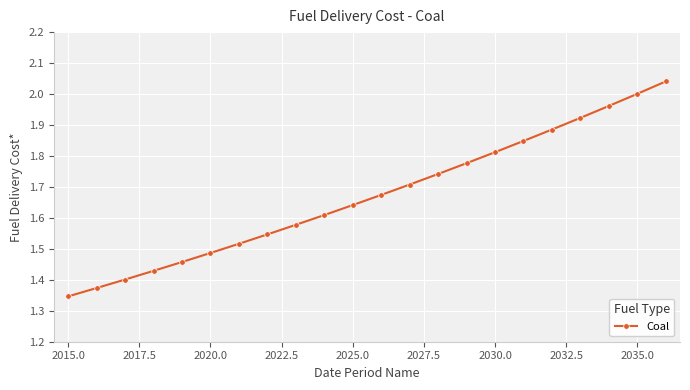

Does the chart display data point markers on the line(s)?

Yes